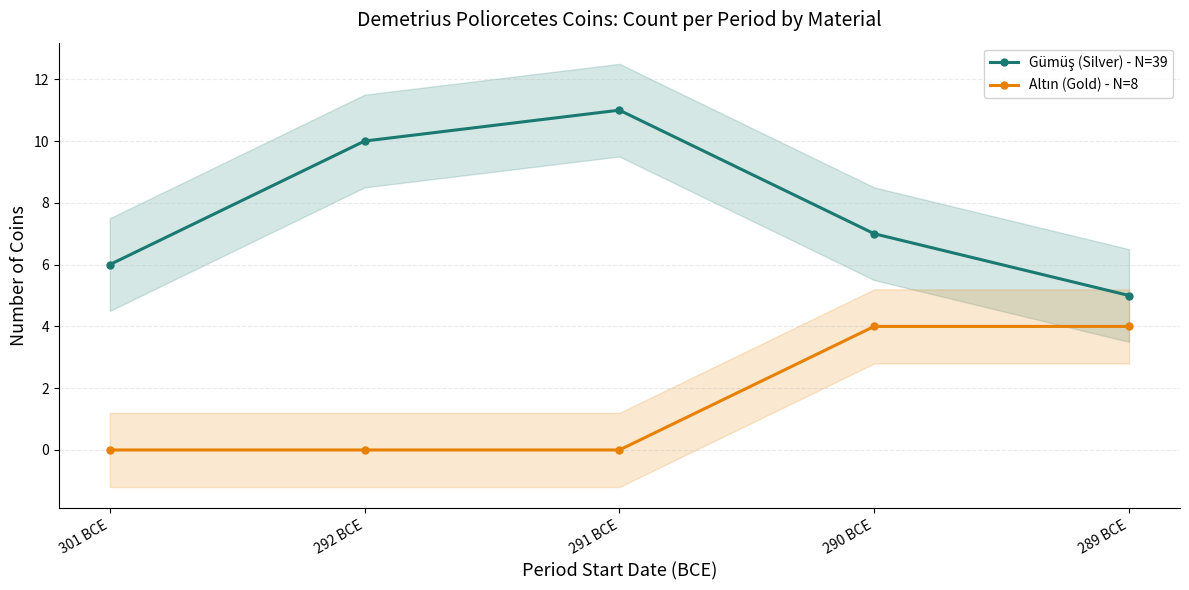

List the series in order of their overall mean, lowest first.

Altın (Gold) - N=8, Gümüş (Silver) - N=39